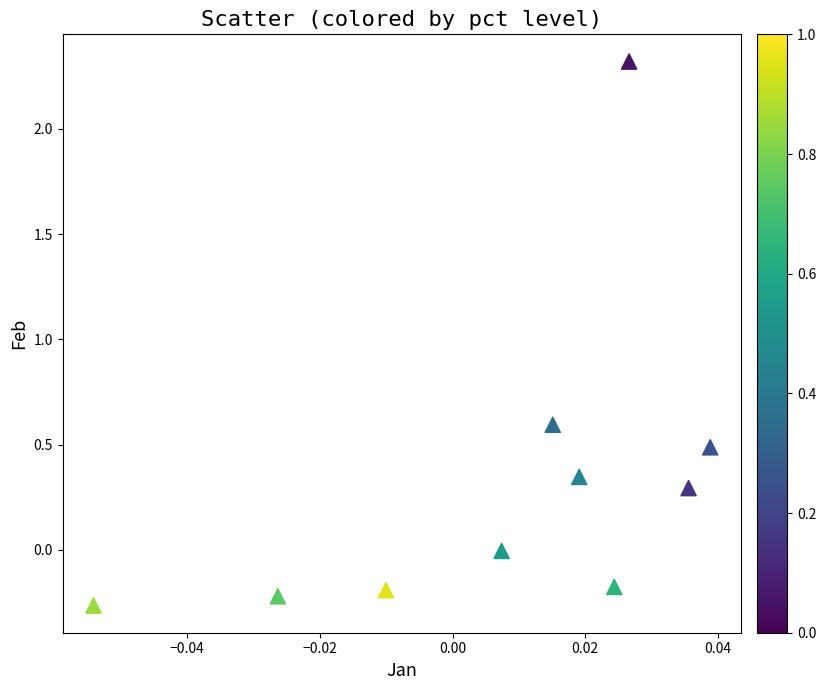

What is the range of Y values (max minus min)?

2.6